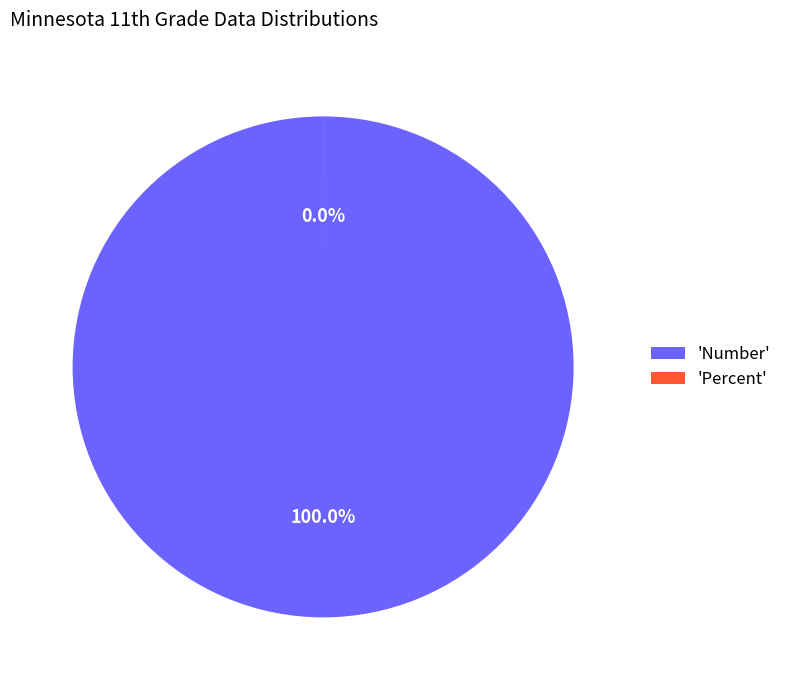

Which category has the biggest portion of the pie?

Number